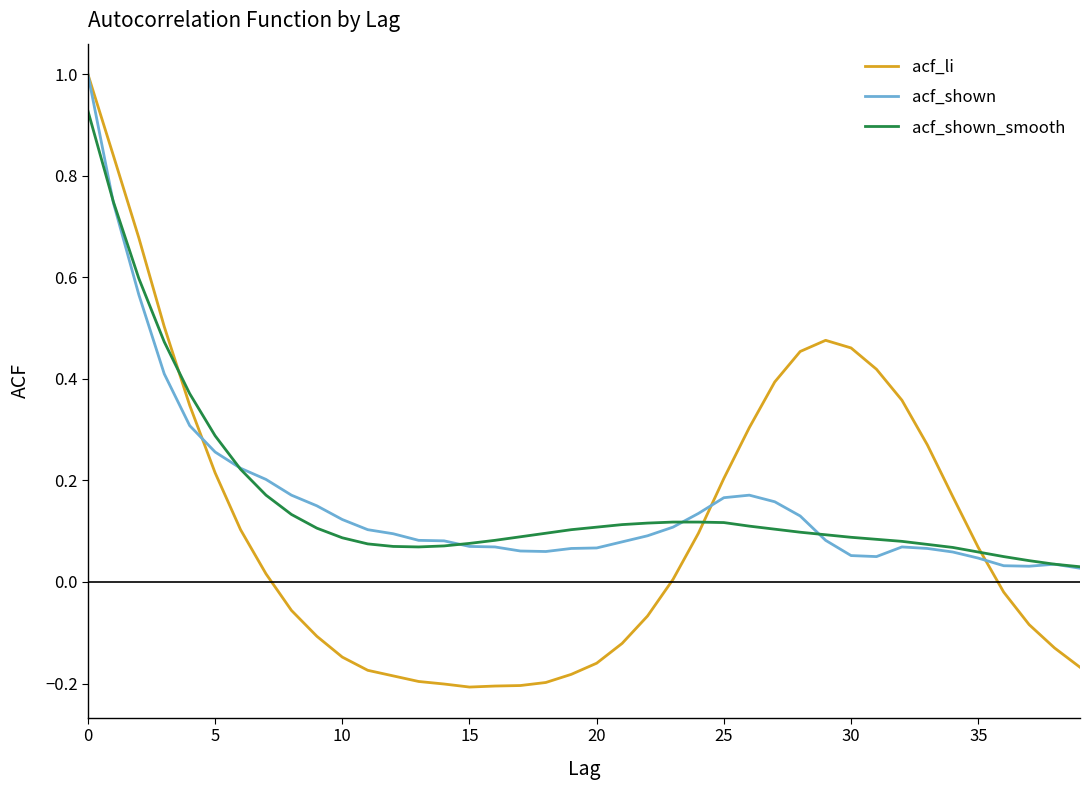

What is the sum of all acf_li values?

4.6